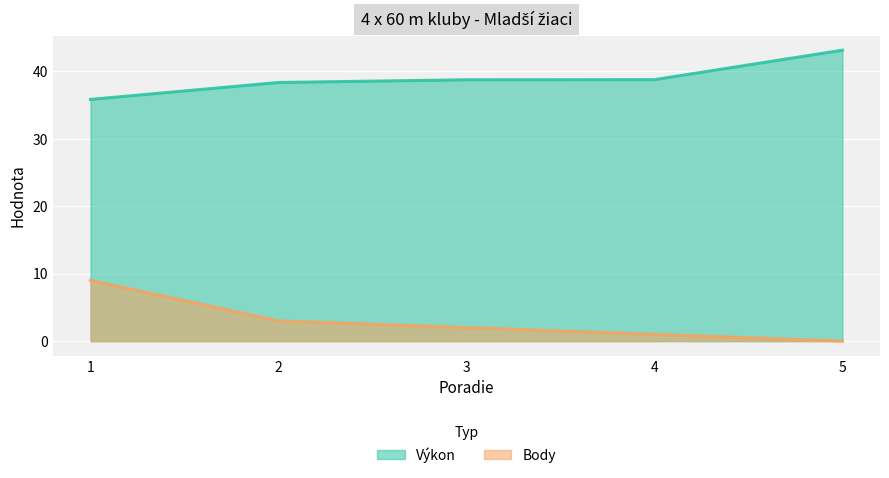

True or false: Body and Výkon cross at least once.

False